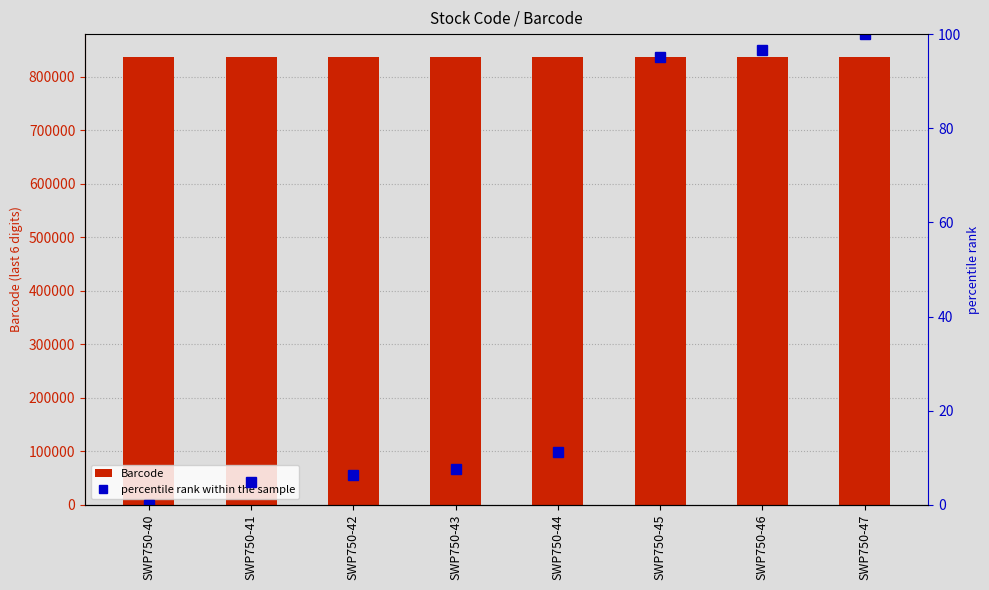

Reading left to right, transcribe all the data shown in this chart.

Barcode: SWP750-40=836844.0	SWP750-41=836868.0	SWP750-42=836875.0	SWP750-43=836882.0	SWP750-44=836899.0	SWP750-45=837315.0	SWP750-46=837322.0	SWP750-47=837339.0
percentile rank within the sample: SWP750-40=0.0	SWP750-41=4.8	SWP750-42=6.3	SWP750-43=7.7	SWP750-44=11.1	SWP750-45=95.2	SWP750-46=96.6	SWP750-47=100.0